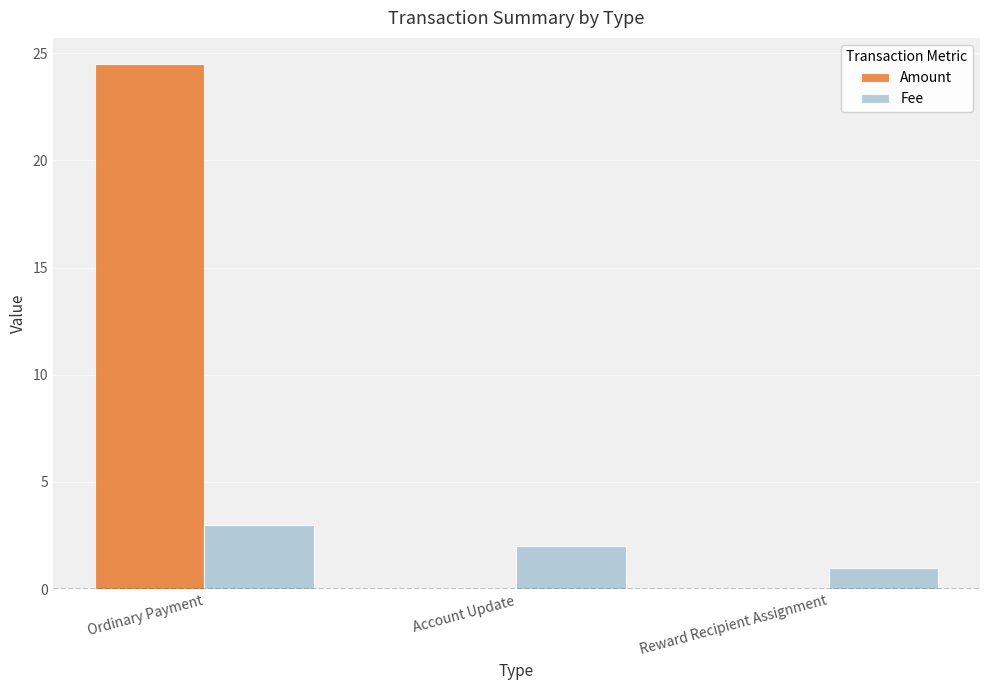

Which series changed the most between Ordinary Payment and Account Update?

Amount